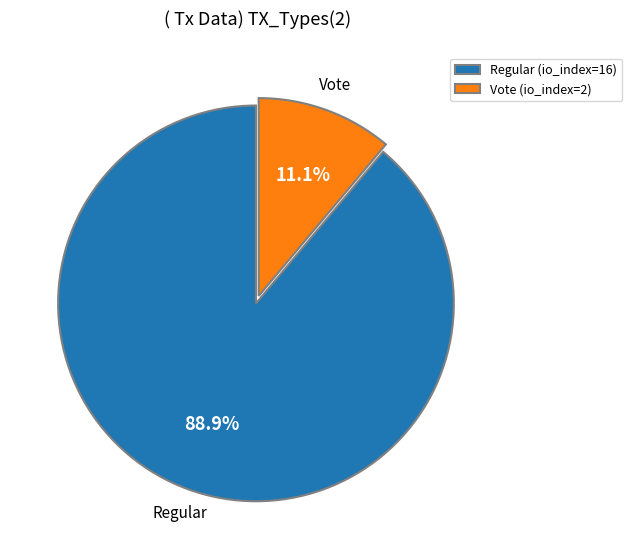

How many segments does this pie chart have?

2